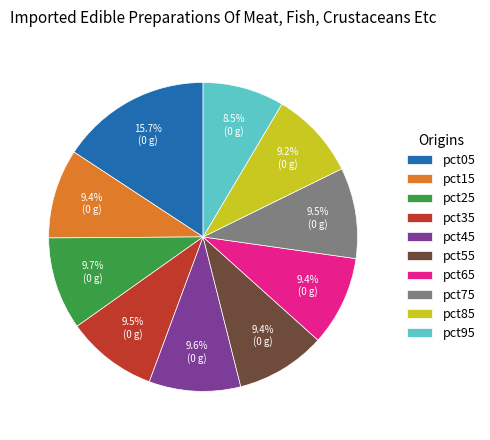

What is the smallest slice in the pie chart?

pct95